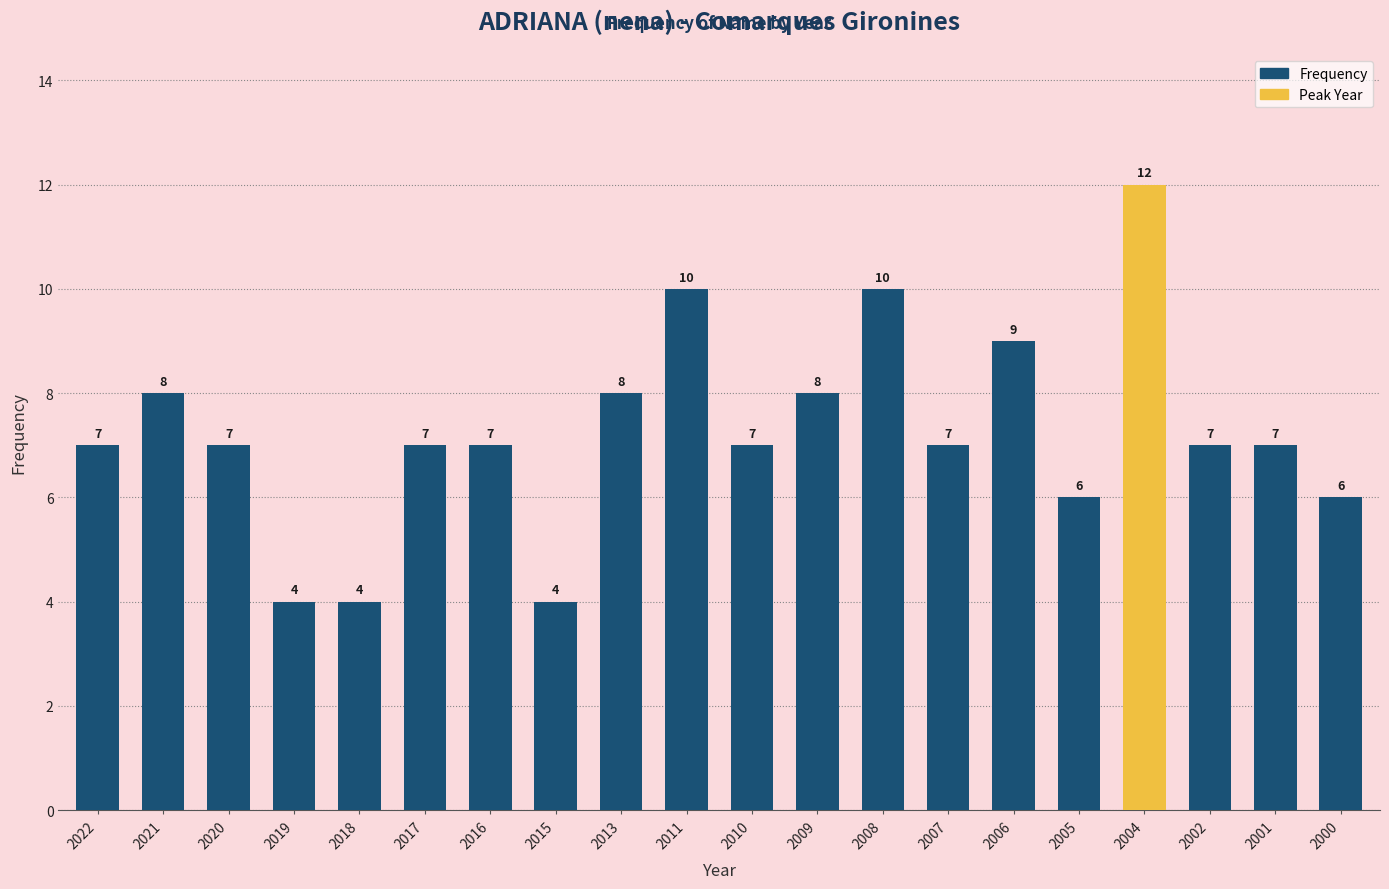

How many distinct data groups are displayed?

1